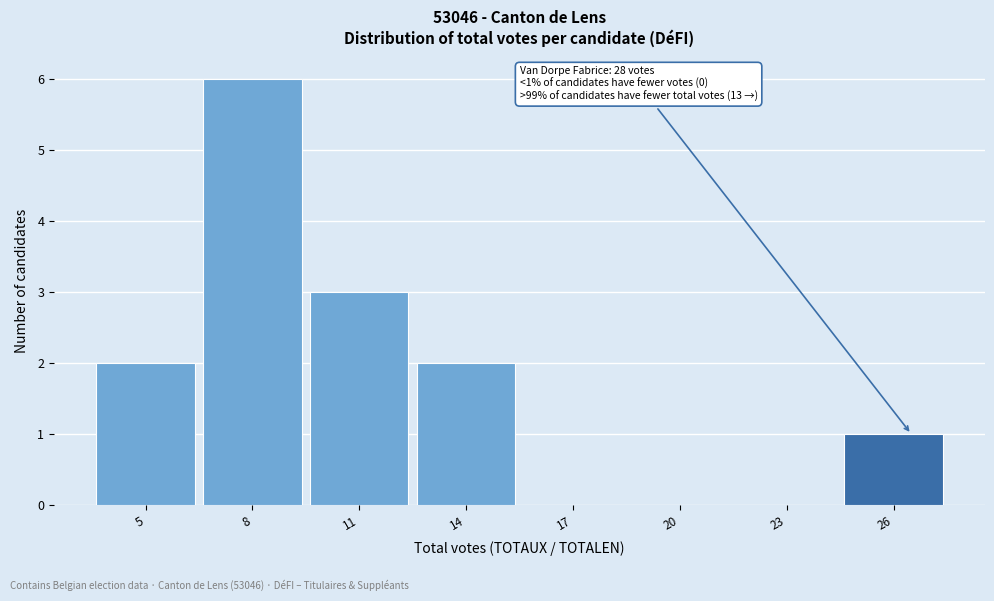

Reading left to right, transcribe all the data shown in this chart.

5=2	8=6	11=3	14=2	17=0	20=0	23=0	26=1